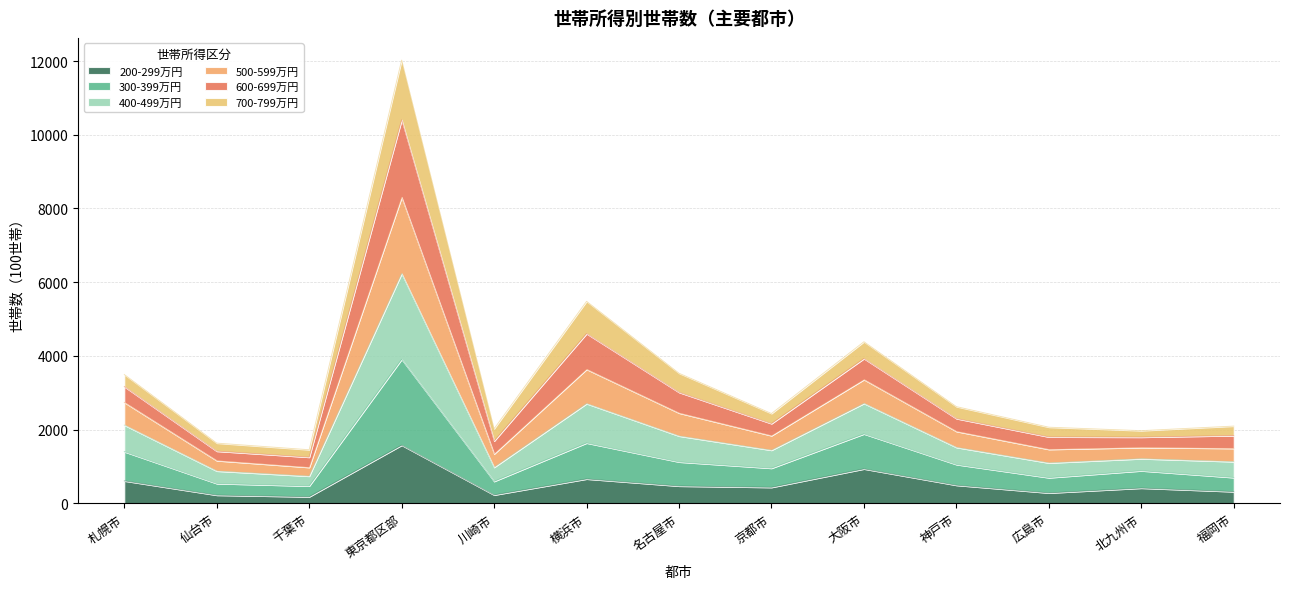

At which category is the sum across all series the highest?

東京都区部